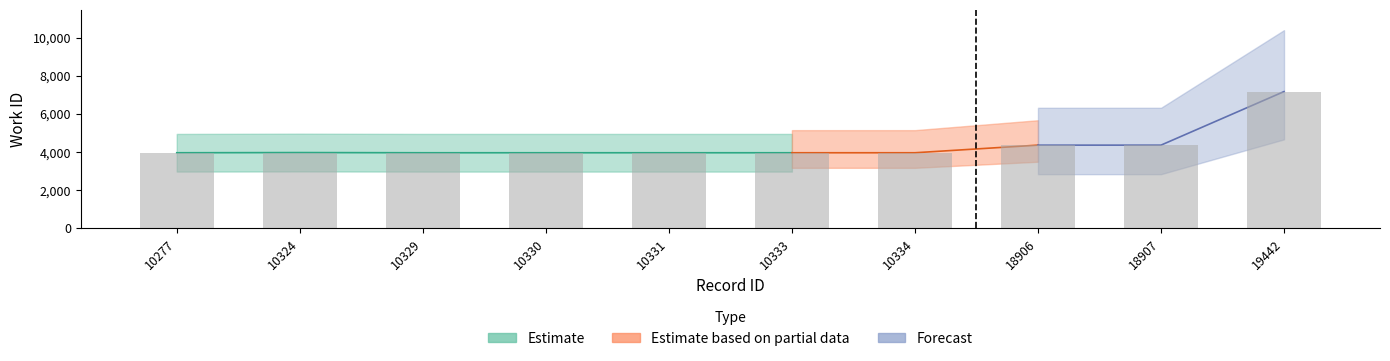

What is the value of the 7th bar from the left?

3953